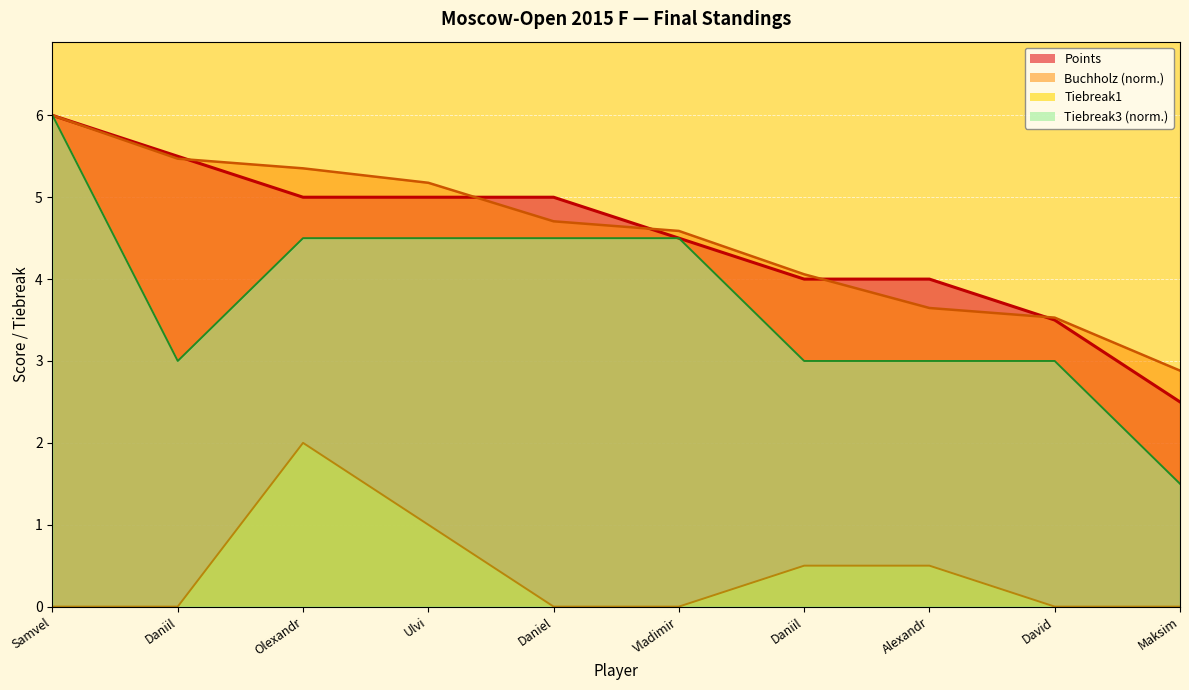

Which series has the largest total across all categories?

Buchholz